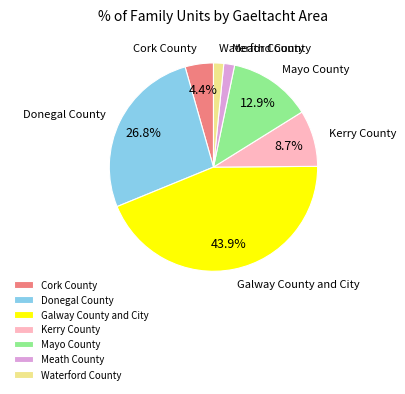

How many segments does this pie chart have?

7